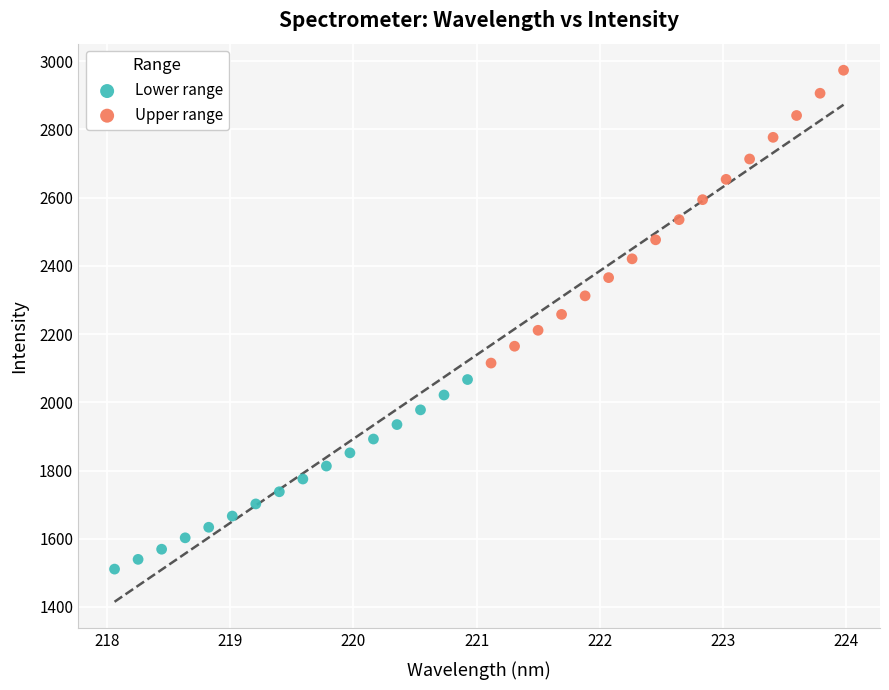

Which series contains the lowest Y value?

Lower range